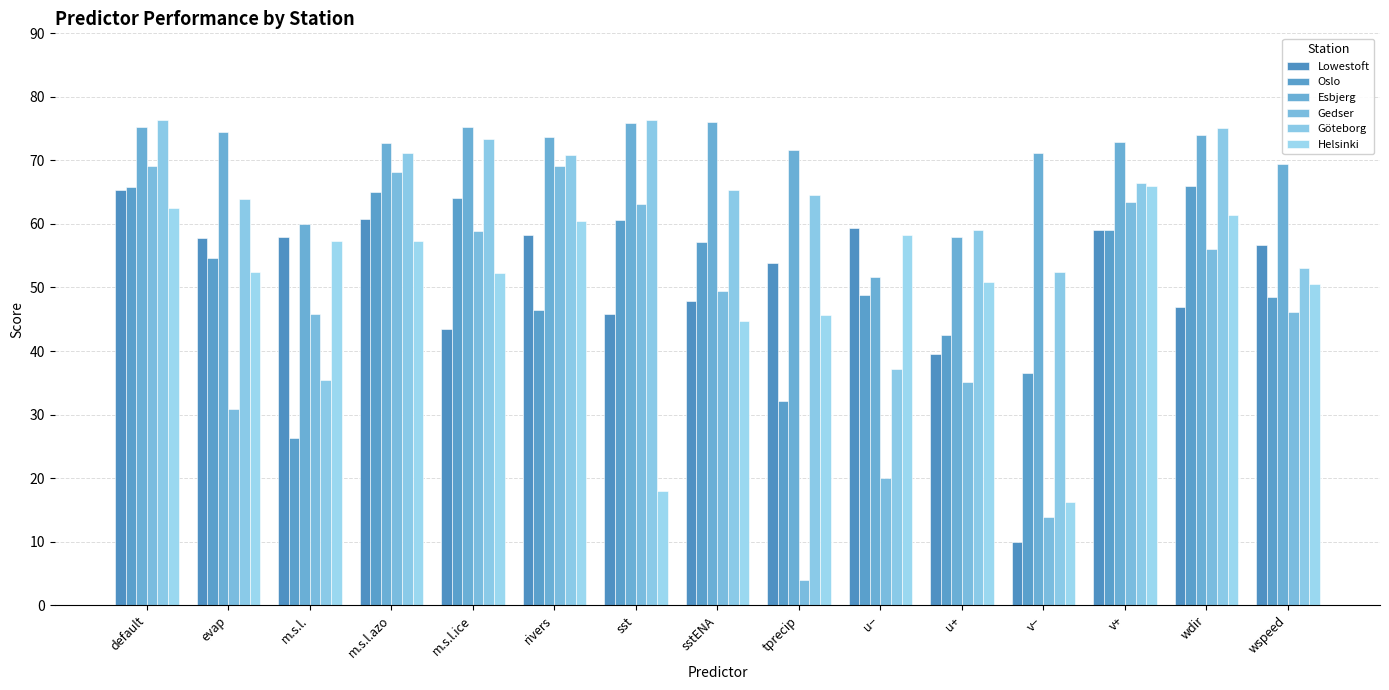

Which series has the widest spread of values?

Gedser